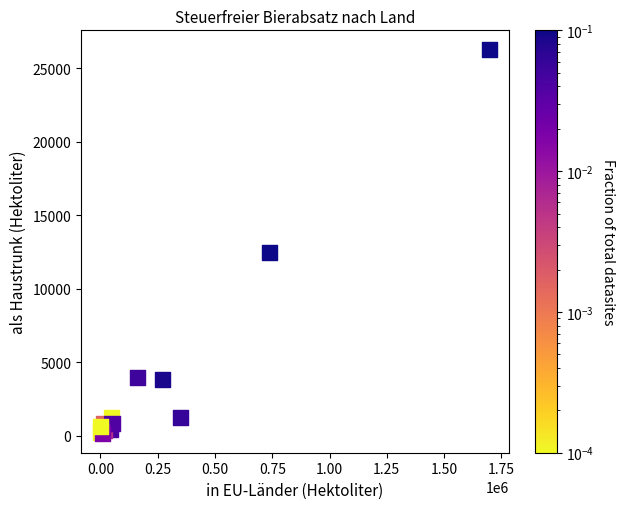

What Y value in the scatter plot is closest to 13216?

12457.2